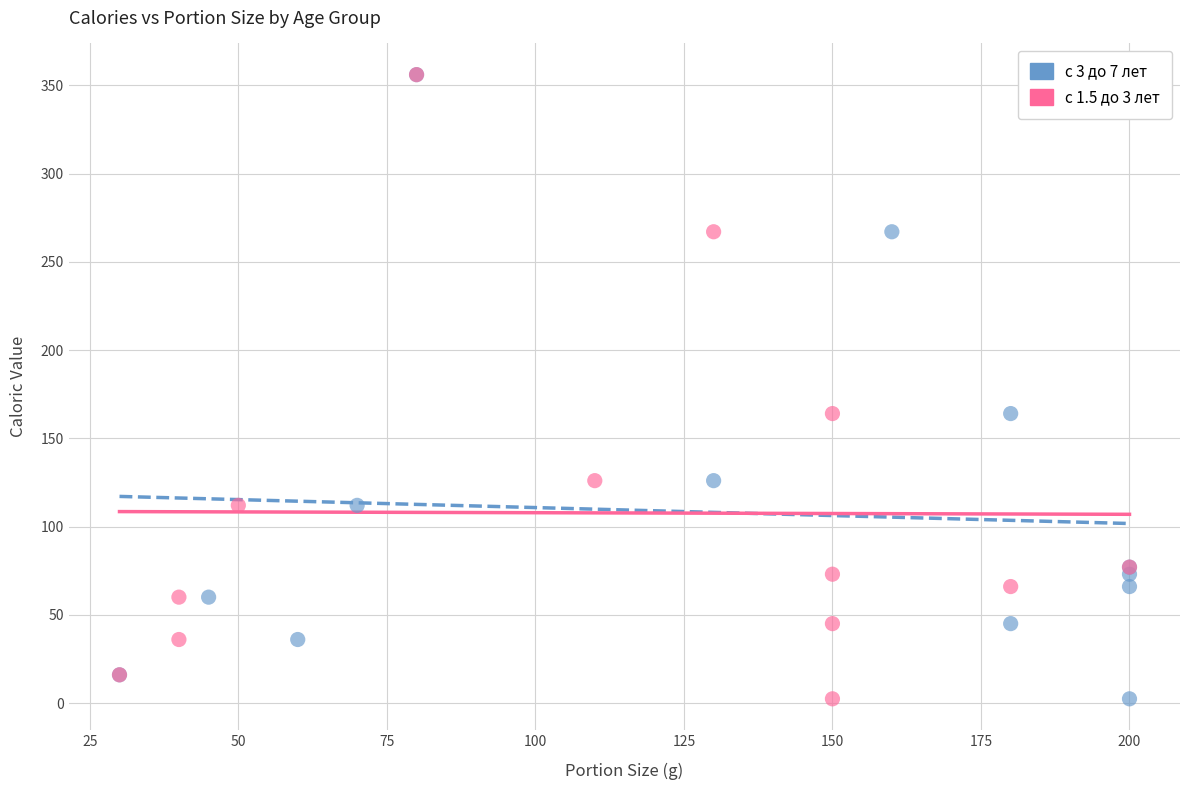

What are all the series names shown in the legend?

с 3 до 7 лет, с 1.5 до 3 лет